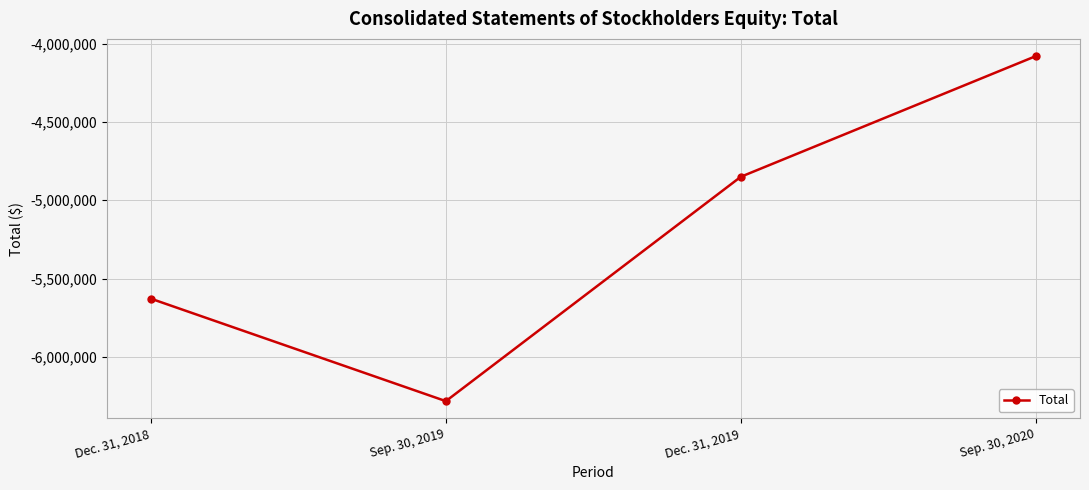

Reading left to right, extract all data points from this chart.

Dec. 31, 2018=-5628891	Sep. 30, 2019=-6283787	Dec. 31, 2019=-4849763	Sep. 30, 2020=-4078698